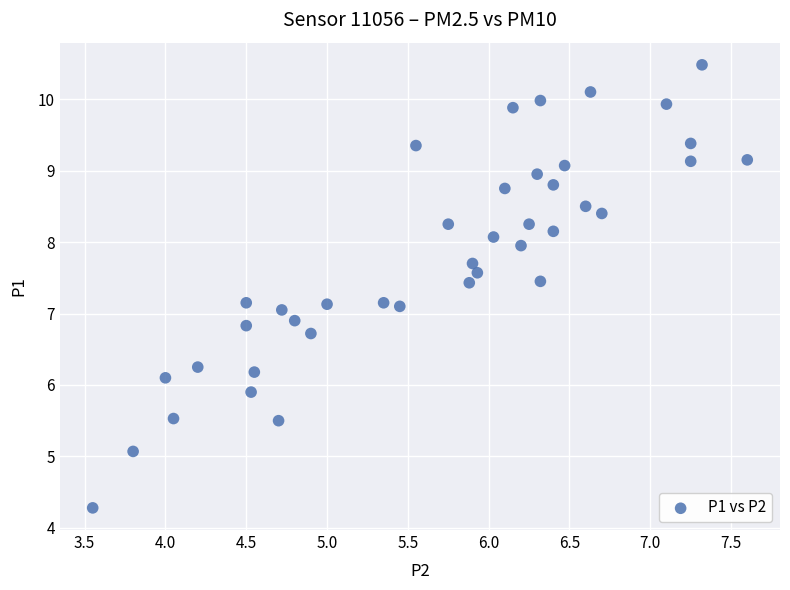

What is the range of X values (max minus min)?

4.0